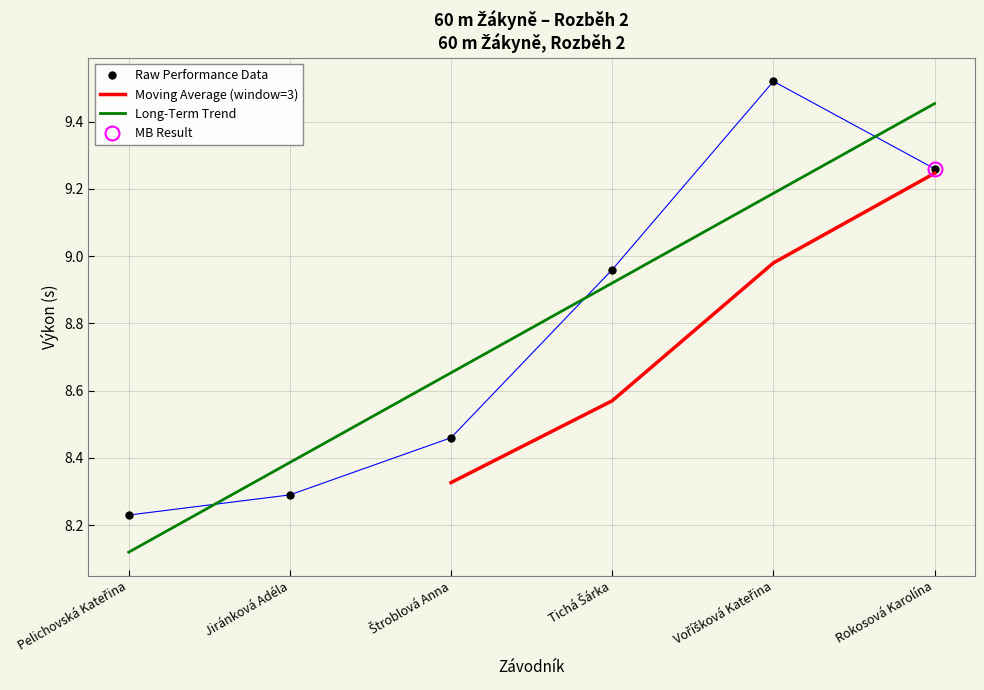

List the labels in order of value, largest first.

Voříšková Kateřina, Rokosová Karolína, Tichá Šárka, Štroblová Anna, Jiránková Adéla, Pelichovská Kateřina